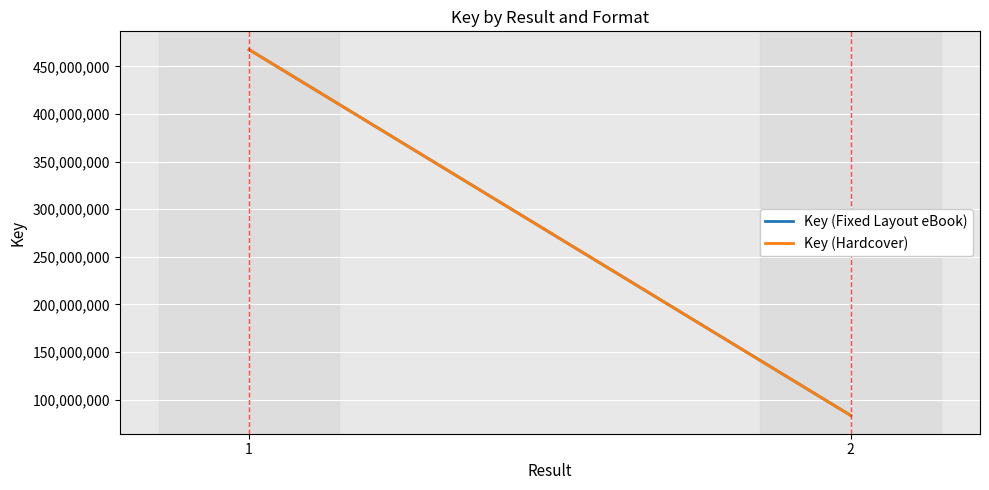

Count the number of data series in this chart.

2